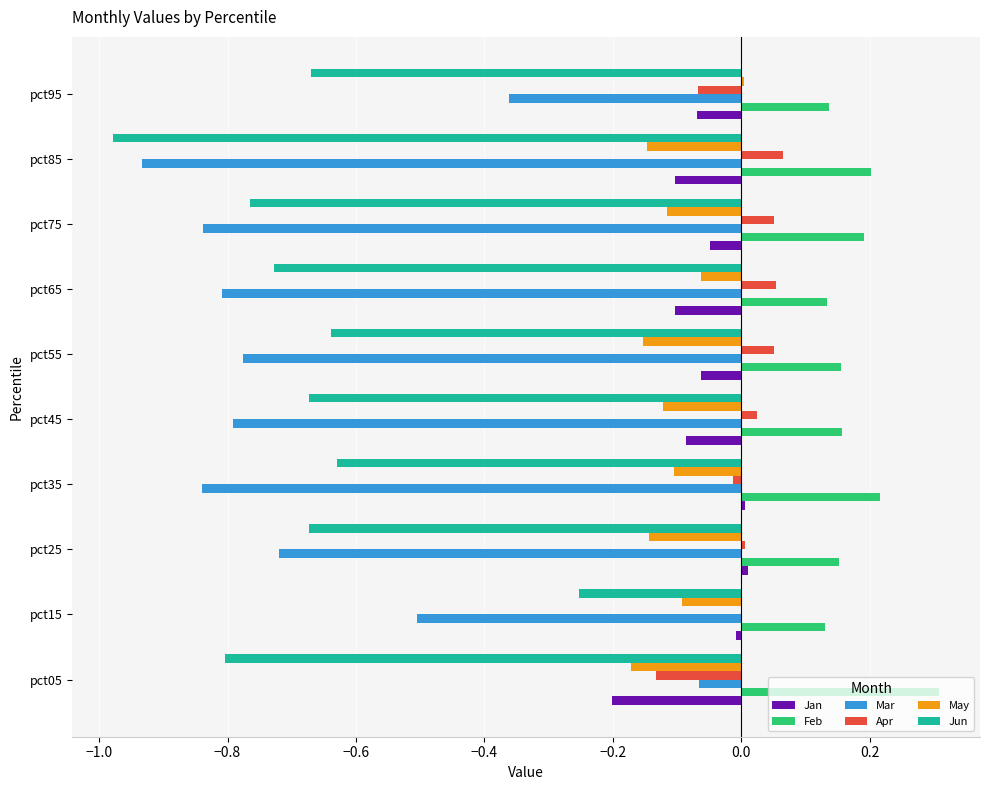

What is the maximum value shown in the chart?

0.3